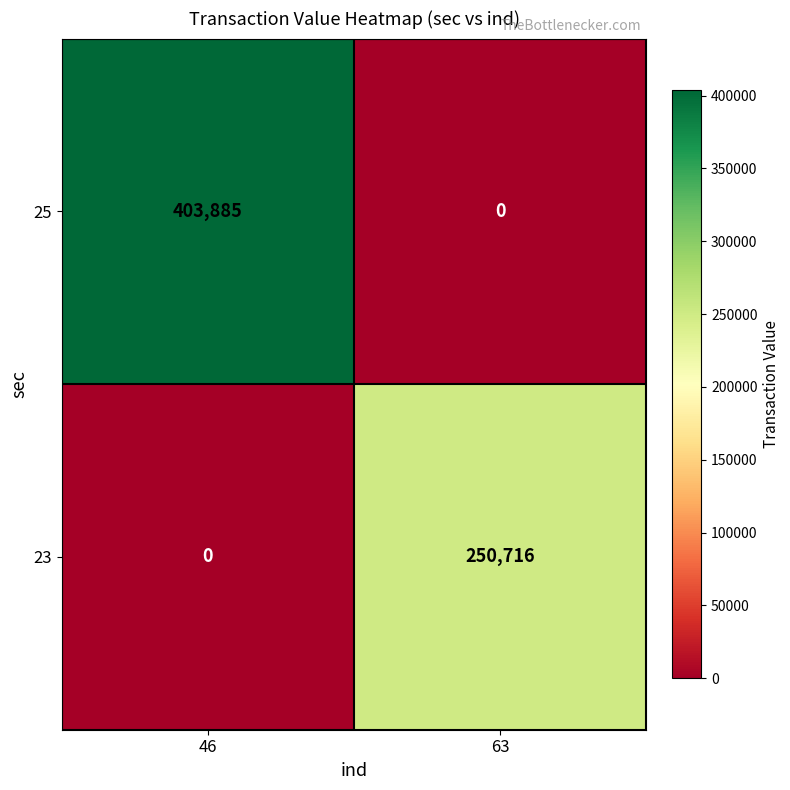

What is the difference between the highest and lowest values at 46?

403885